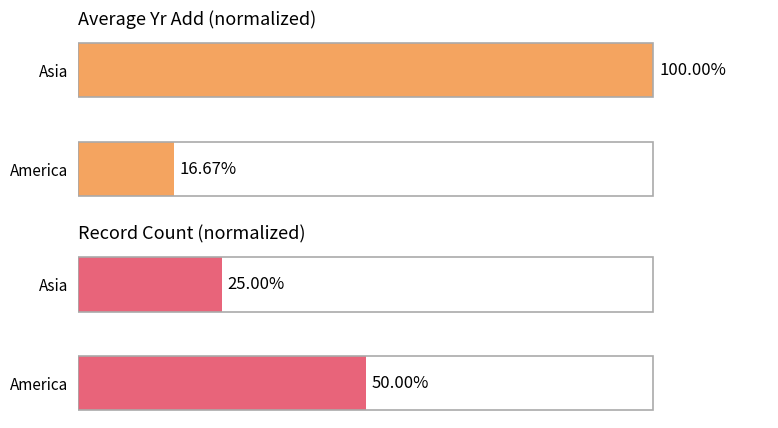

What is the average value of the Record Count (normalized) series?

37.5